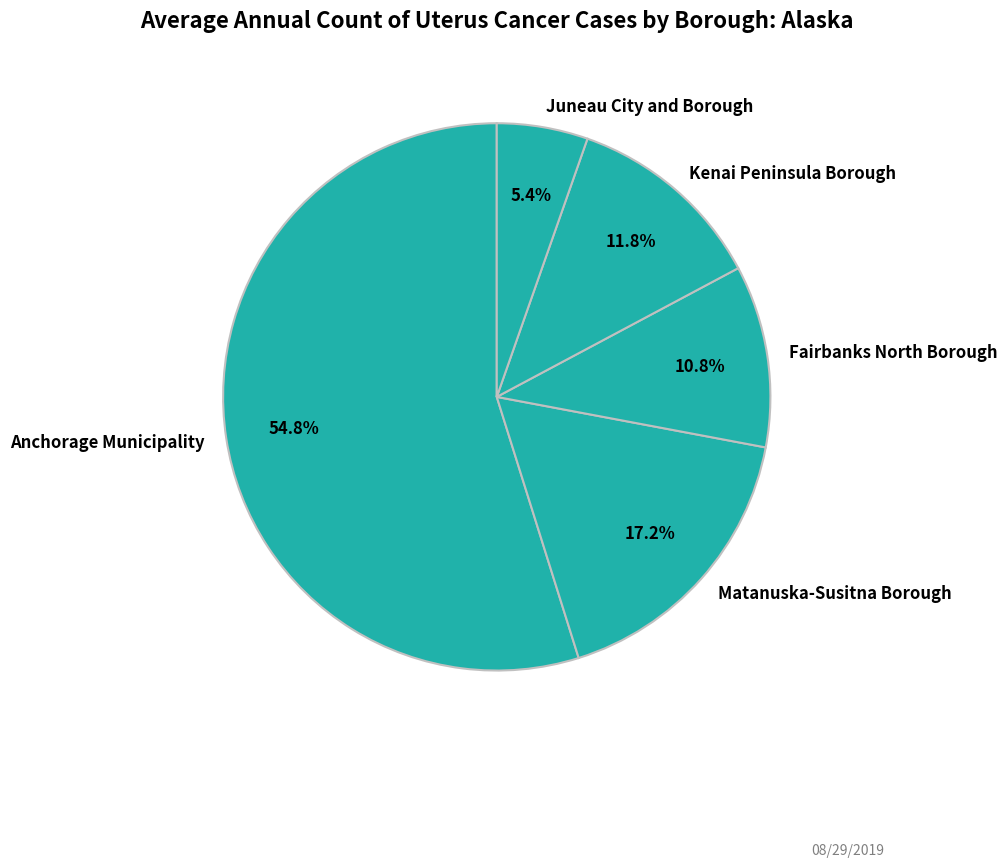

To the nearest percent, what is the average slice percentage?

20%